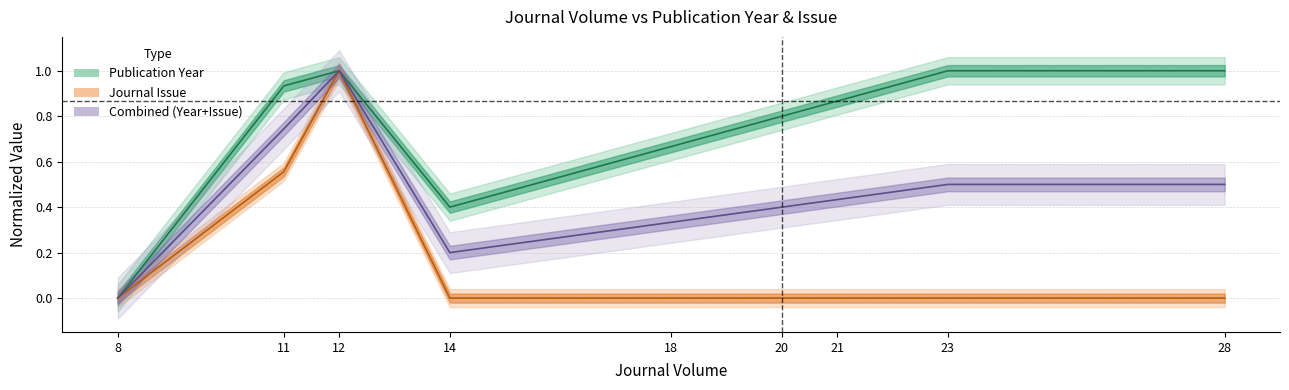

Which series has the widest spread of values?

Publication Year